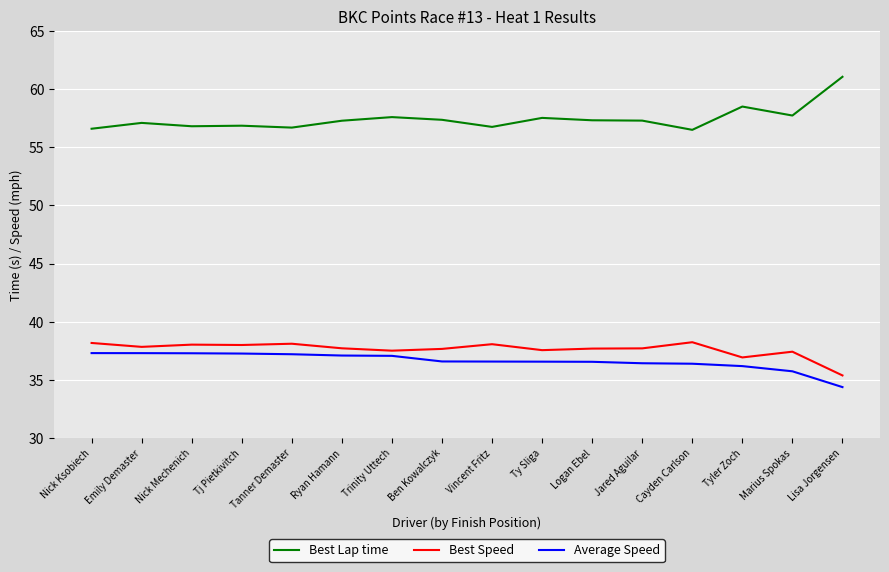

Where does the Average Speed series first go above 36?

Nick Ksobiech